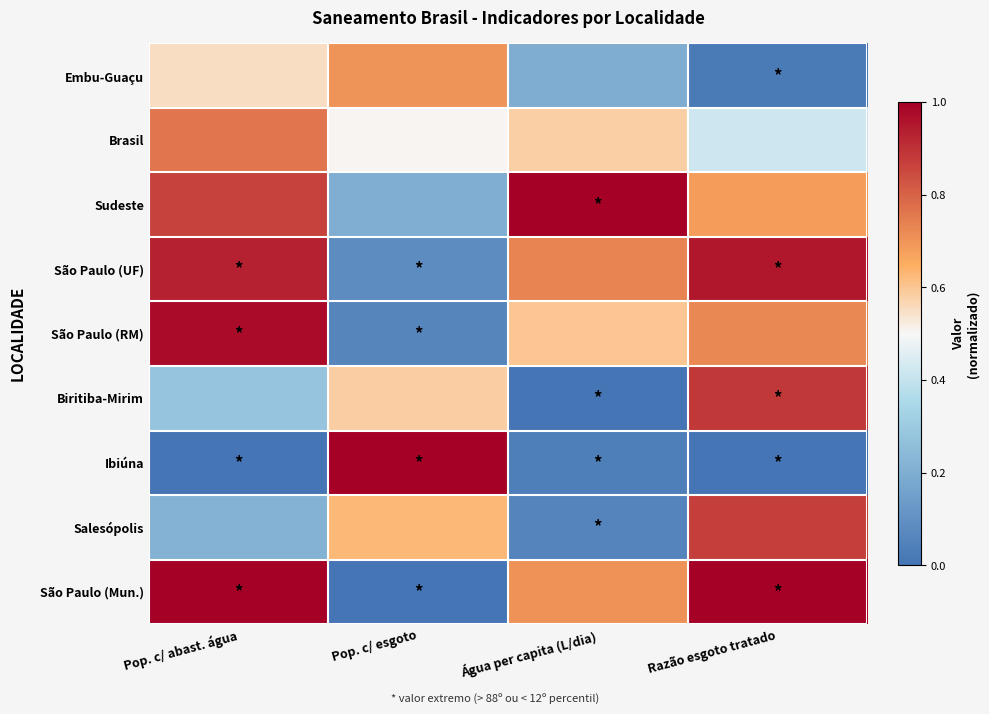

At how many categories does at least one series exceed 0?

4